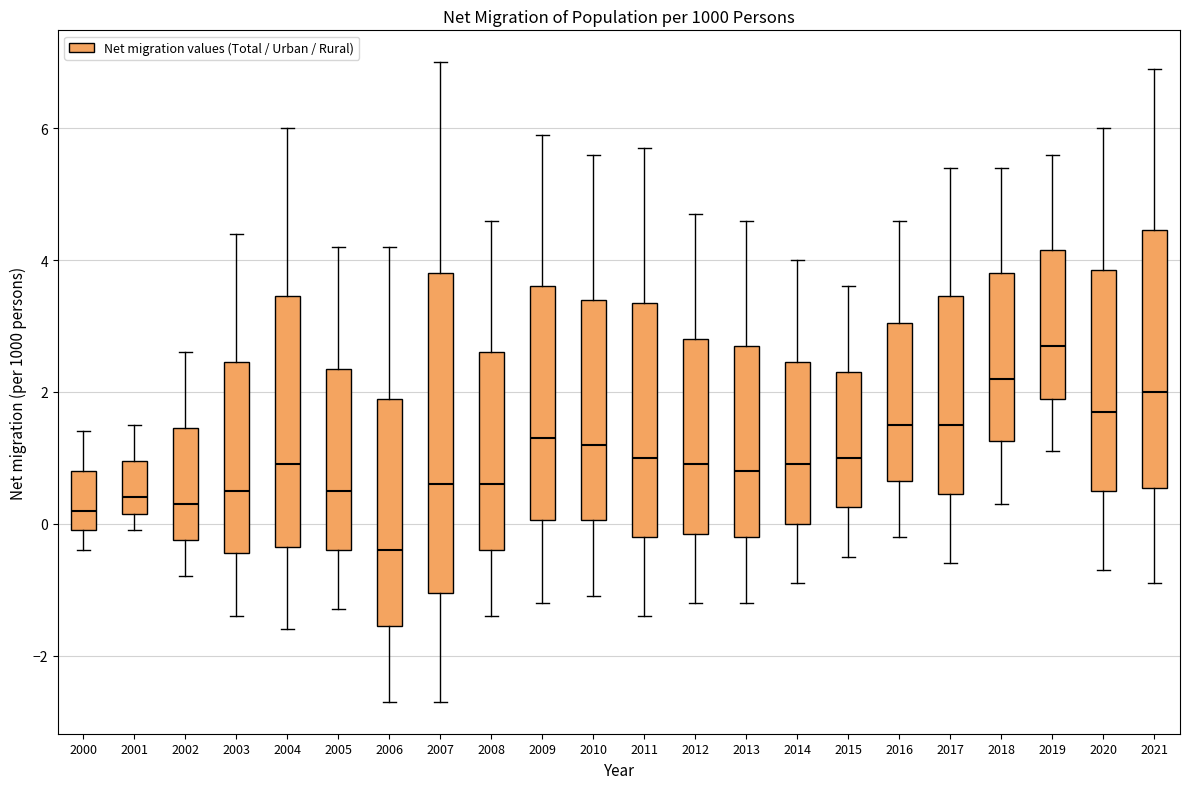

Reading left to right, read every box against the y-axis: the position of its median line, the range the box covers, and the ends of its whiskers. The values are not printed on the chart, so give them approximately, as read against the axis.

2000: median 0.2, box 0.0 to 0.8, whiskers -0.4 to 1.4
2001: median 0.4, box 0.2 to 1.0, whiskers 0.0 to 1.6
2002: median 0.4, box -0.2 to 1.4, whiskers -0.8 to 2.6
2003: median 0.6, box -0.4 to 2.4, whiskers -1.4 to 4.4
2004: median 1.0, box -0.4 to 3.4, whiskers -1.6 to 6.0
2005: median 0.6, box -0.4 to 2.4, whiskers -1.2 to 4.2
2006: median -0.4, box -1.6 to 2.0, whiskers -2.6 to 4.2
2007: median 0.6, box -1.0 to 3.8, whiskers -2.6 to 7.0
2008: median 0.6, box -0.4 to 2.6, whiskers -1.4 to 4.6
2009: median 1.4, box 0.0 to 3.6, whiskers -1.2 to 6.0
2010: median 1.2, box 0.0 to 3.4, whiskers -1.0 to 5.6
2011: median 1.0, box -0.2 to 3.4, whiskers -1.4 to 5.8
2012: median 1.0, box -0.2 to 2.8, whiskers -1.2 to 4.8
2013: median 0.8, box -0.2 to 2.8, whiskers -1.2 to 4.6
2014: median 1.0, box 0.0 to 2.4, whiskers -0.8 to 4.0
2015: median 1.0, box 0.2 to 2.4, whiskers -0.4 to 3.6
2016: median 1.6, box 0.6 to 3.0, whiskers -0.2 to 4.6
2017: median 1.6, box 0.4 to 3.4, whiskers -0.6 to 5.4
2018: median 2.2, box 1.2 to 3.8, whiskers 0.4 to 5.4
2019: median 2.8, box 2.0 to 4.2, whiskers 1.2 to 5.6
2020: median 1.8, box 0.6 to 3.8, whiskers -0.6 to 6.0
2021: median 2.0, box 0.6 to 4.4, whiskers -0.8 to 7.0